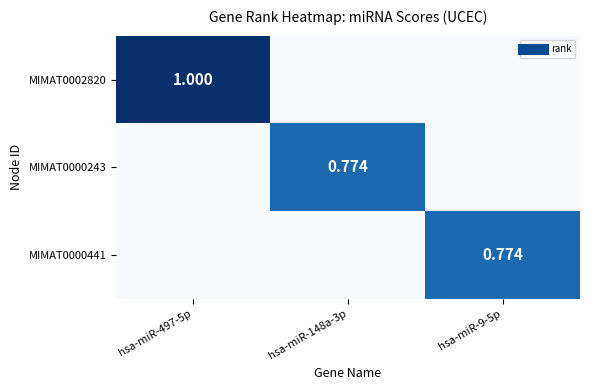

Which has a higher value, hsa-miR-497-5p or hsa-miR-9-5p?

hsa-miR-497-5p